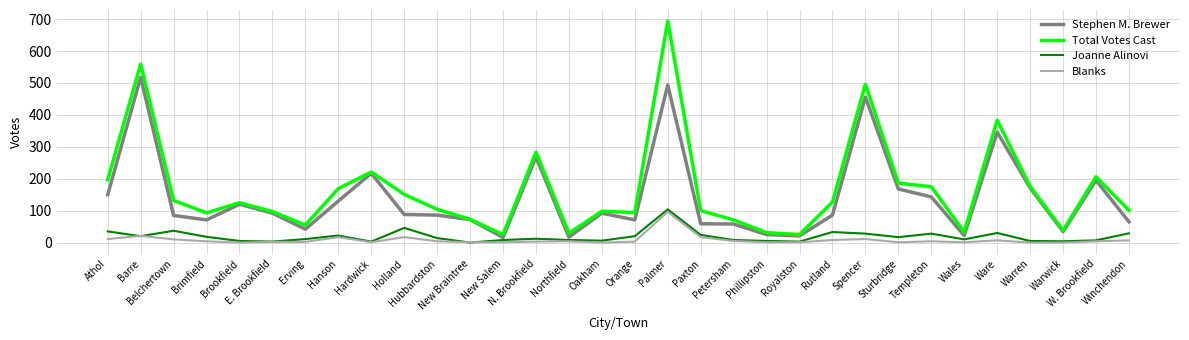

What is the sum of the Joanne Alinovi values at Rutland and Royalston?

36